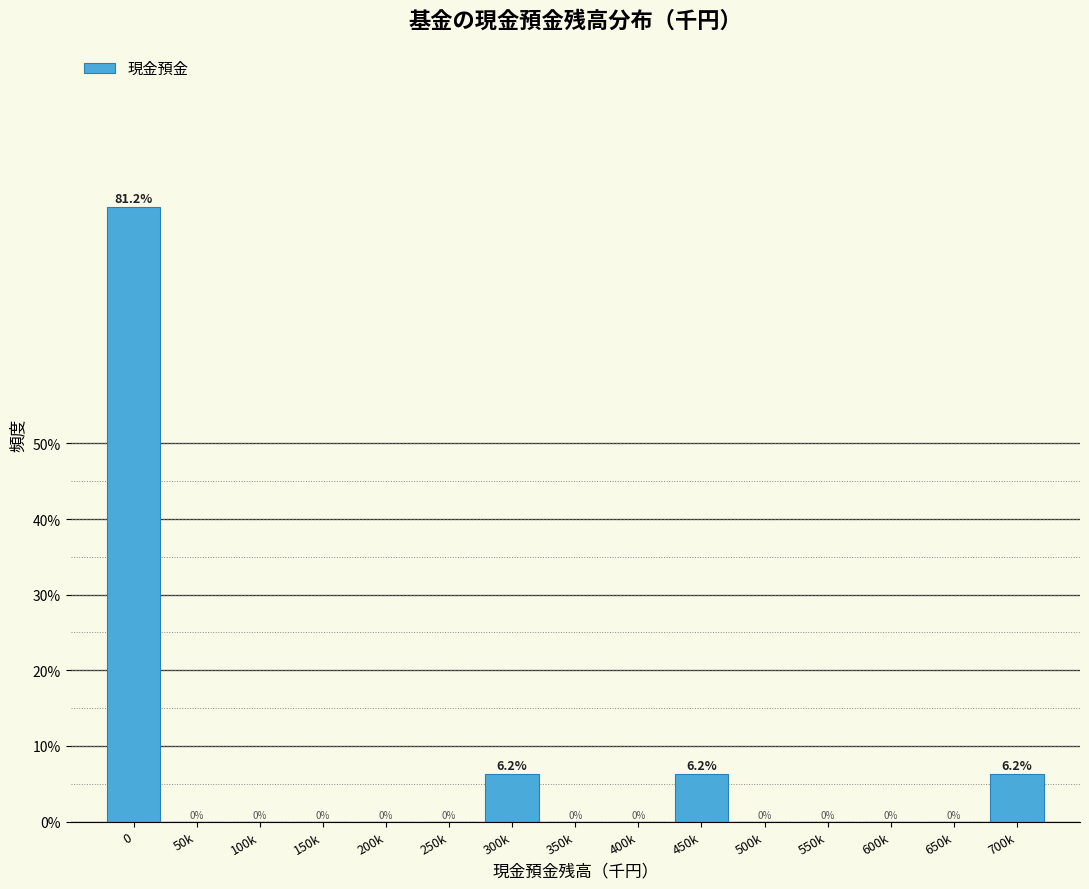

The chart shows a value of 37.6 at 50k. True or false?

False